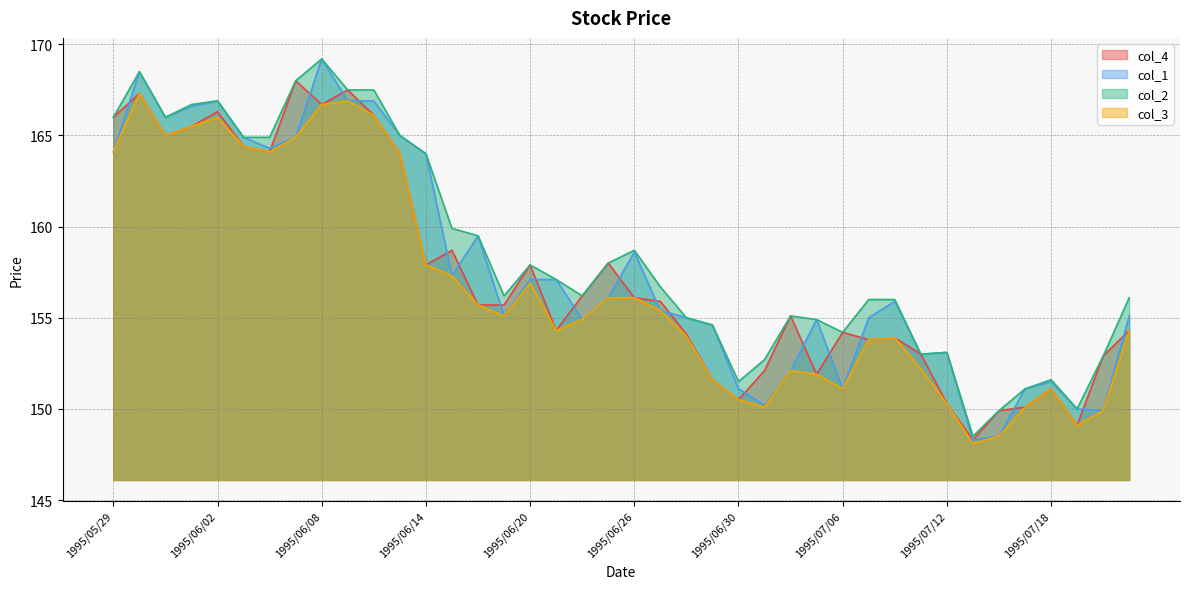

At which category is the sum across all series the highest?

1995/06/08